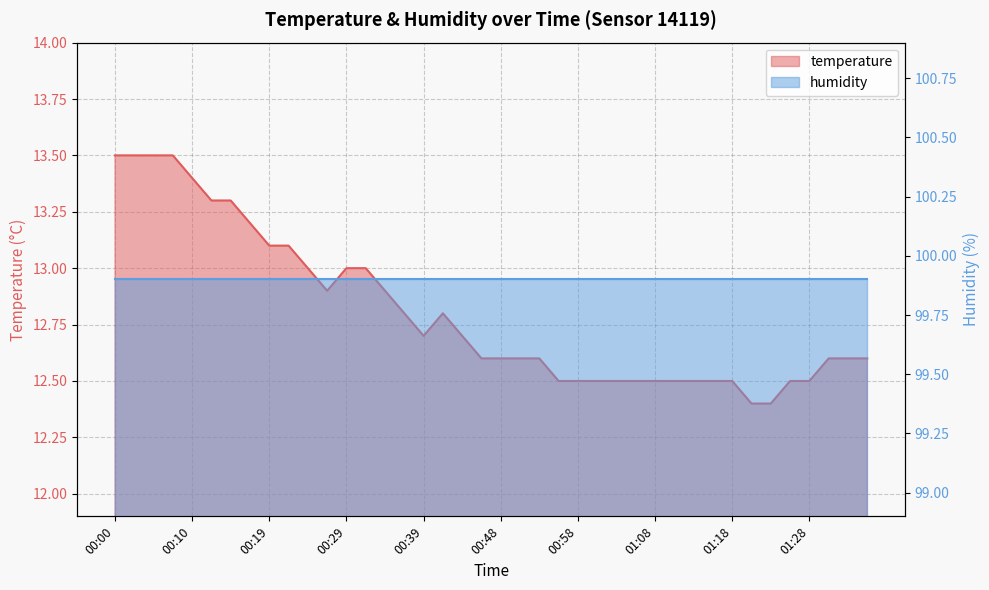

At which label is the value closest to 12?

01:21